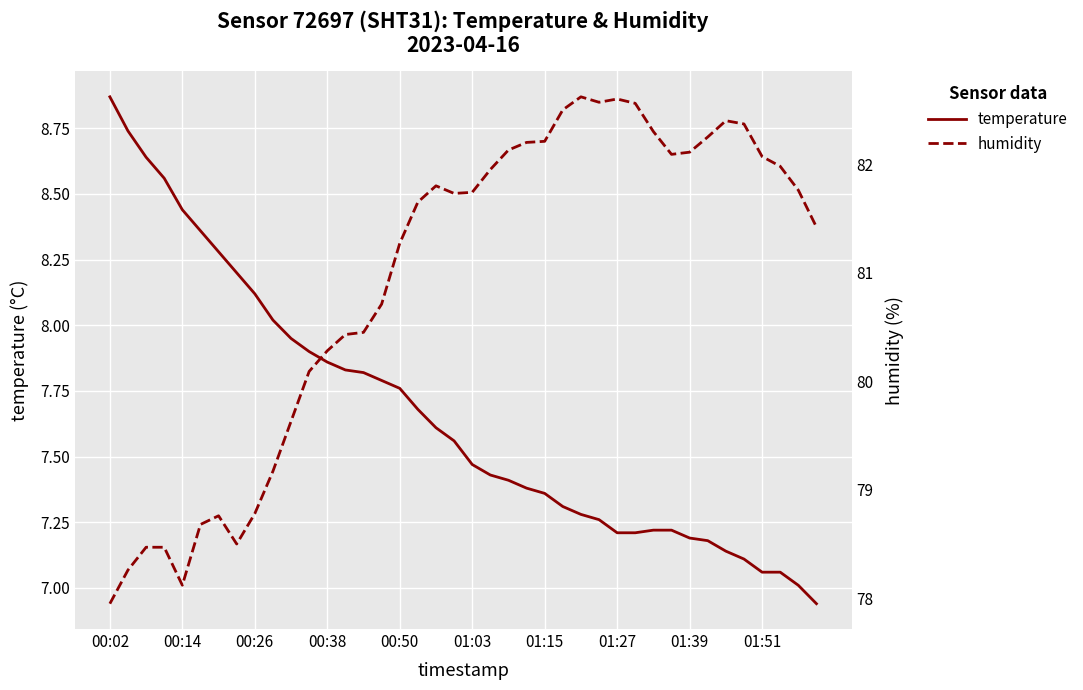

How many data points in humidity are less than 81?

16